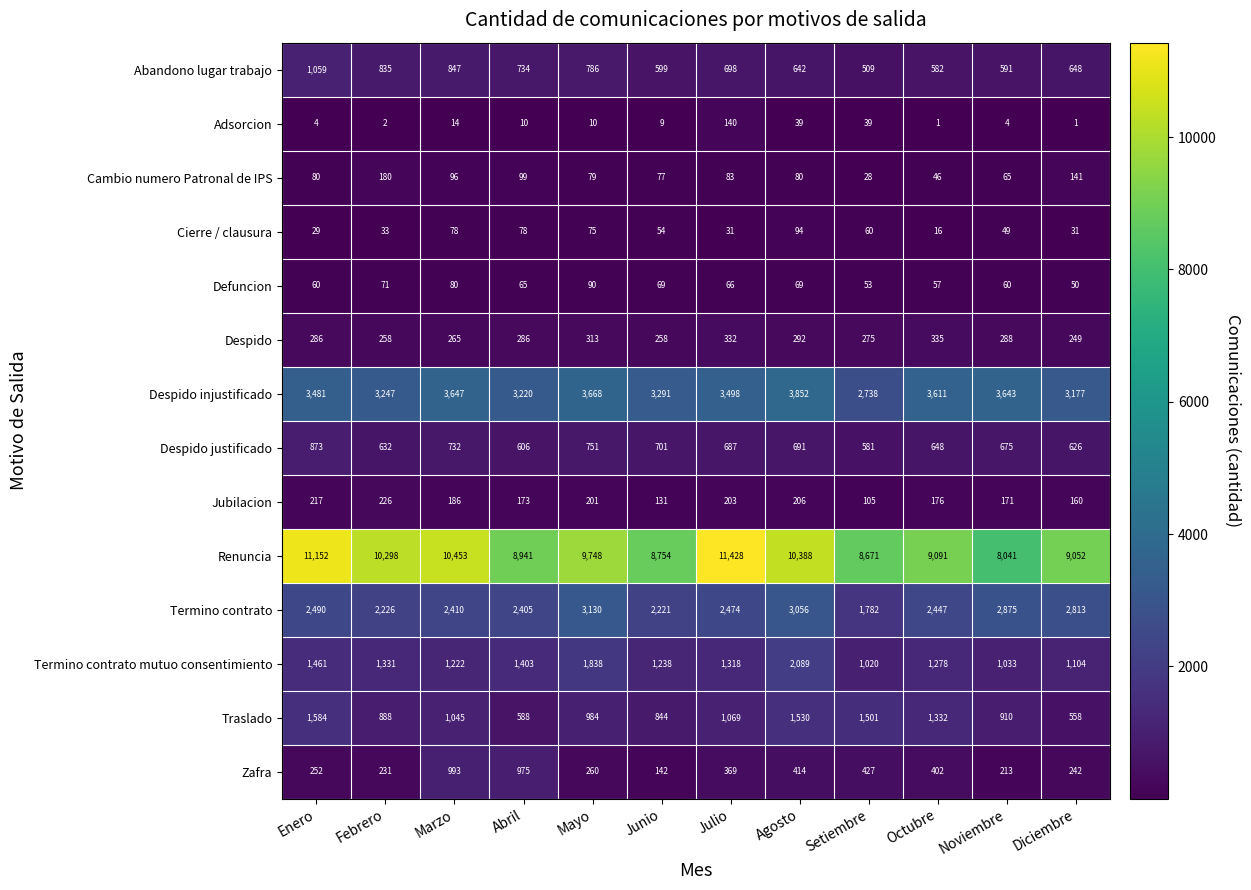

Which label corresponds to the largest value in the chart?

Julio